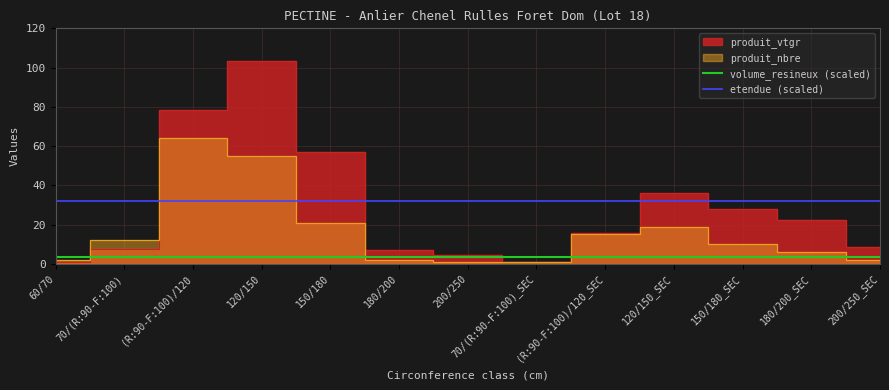

How many lines are shown in the chart?

2